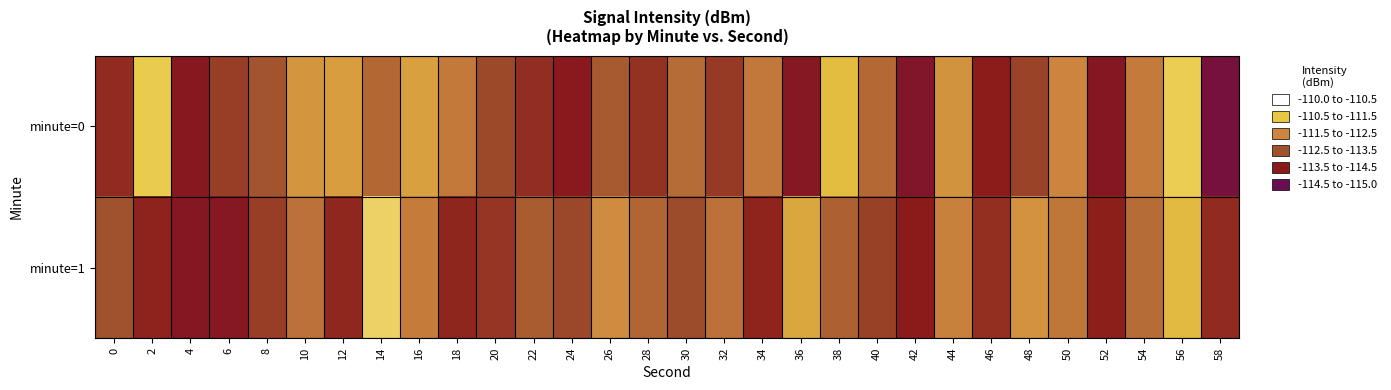

What is the greatest value displayed?

-110.8